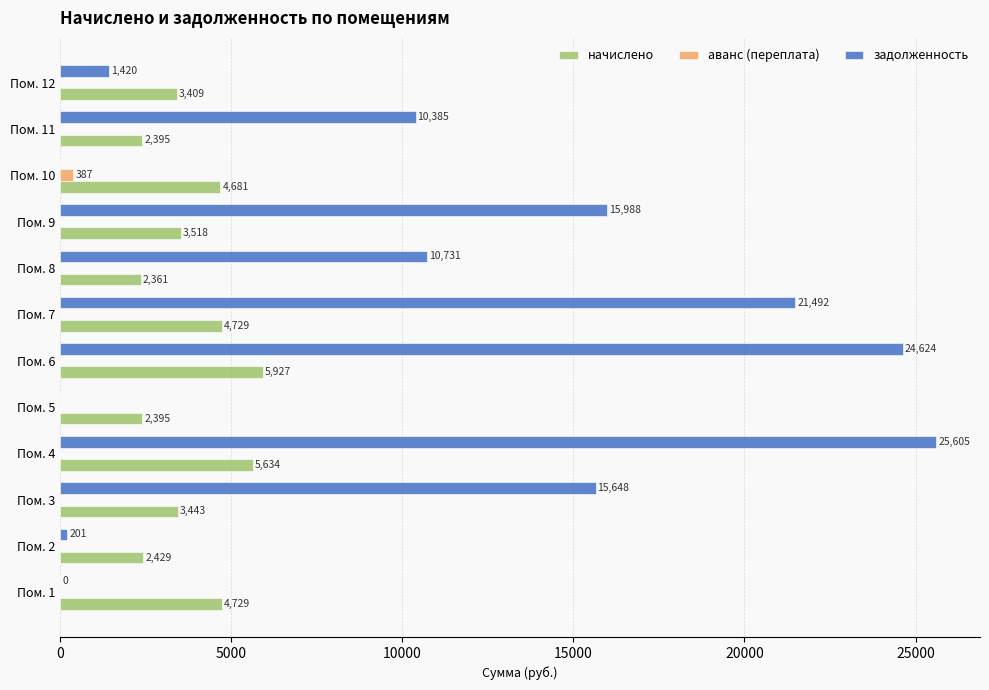

What is the highest value of the задолженность series?

25605.1